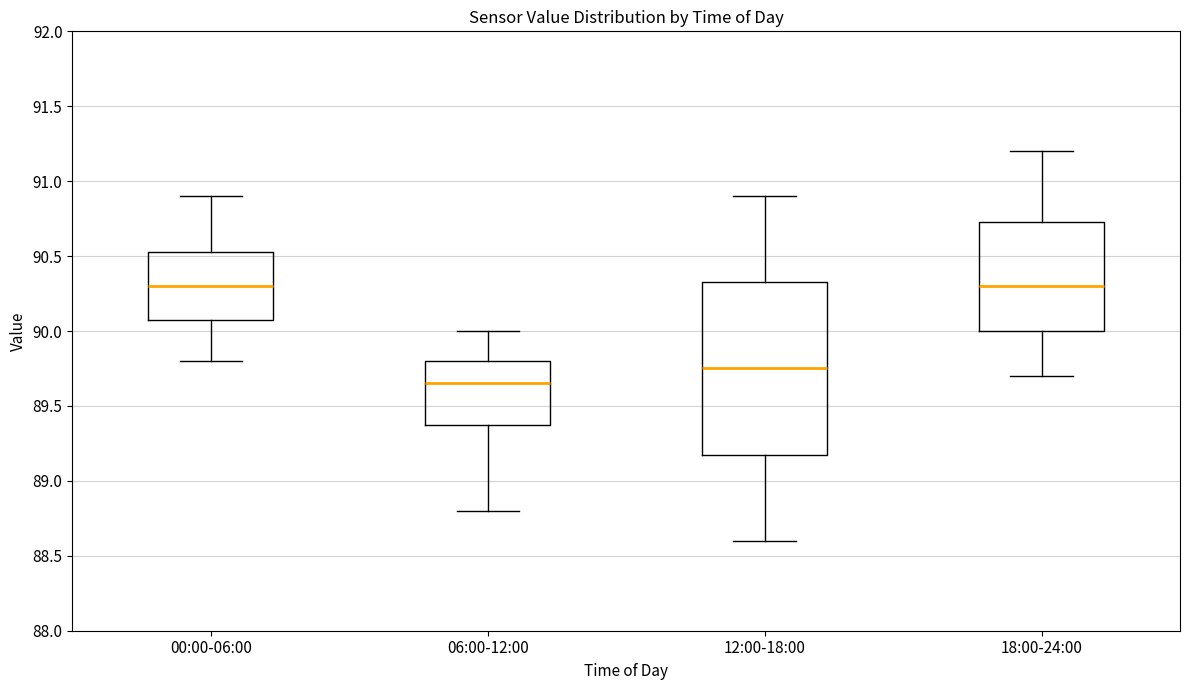

Which box's median line is the lowest?

06:00-12:00